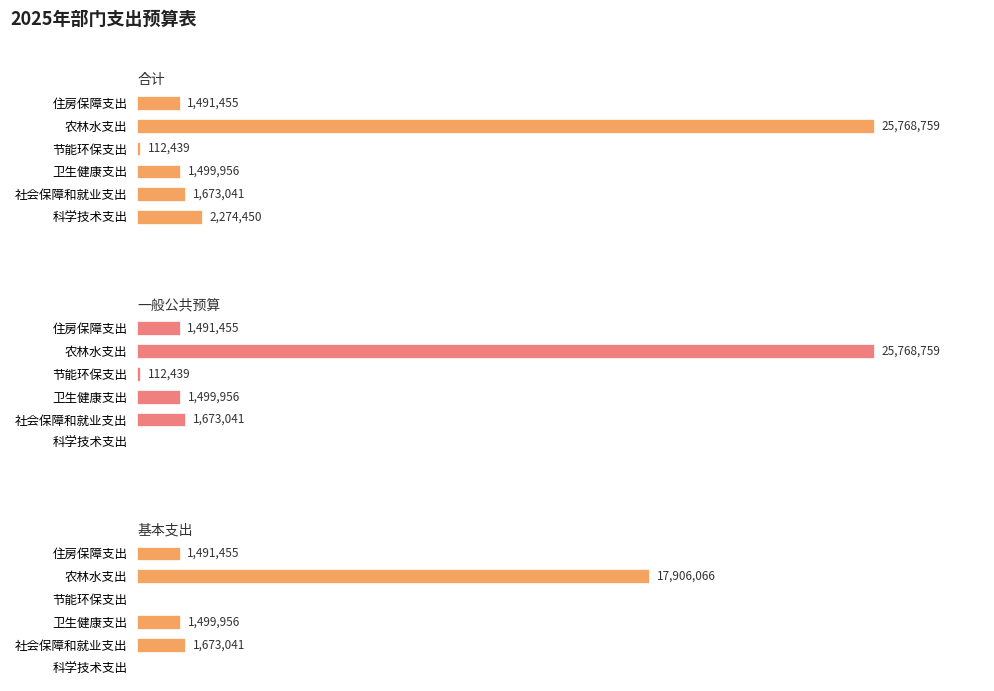

Is it true that 一般公共预算 equals 10258504.1 at 农林水支出?

False